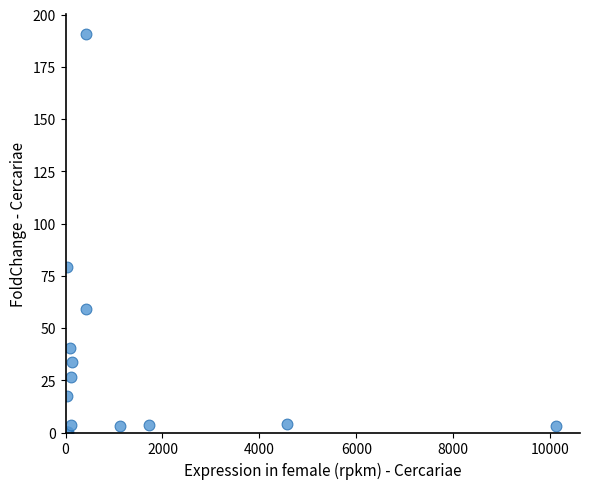

What Y value in the scatter plot is closest to 95?

79.1